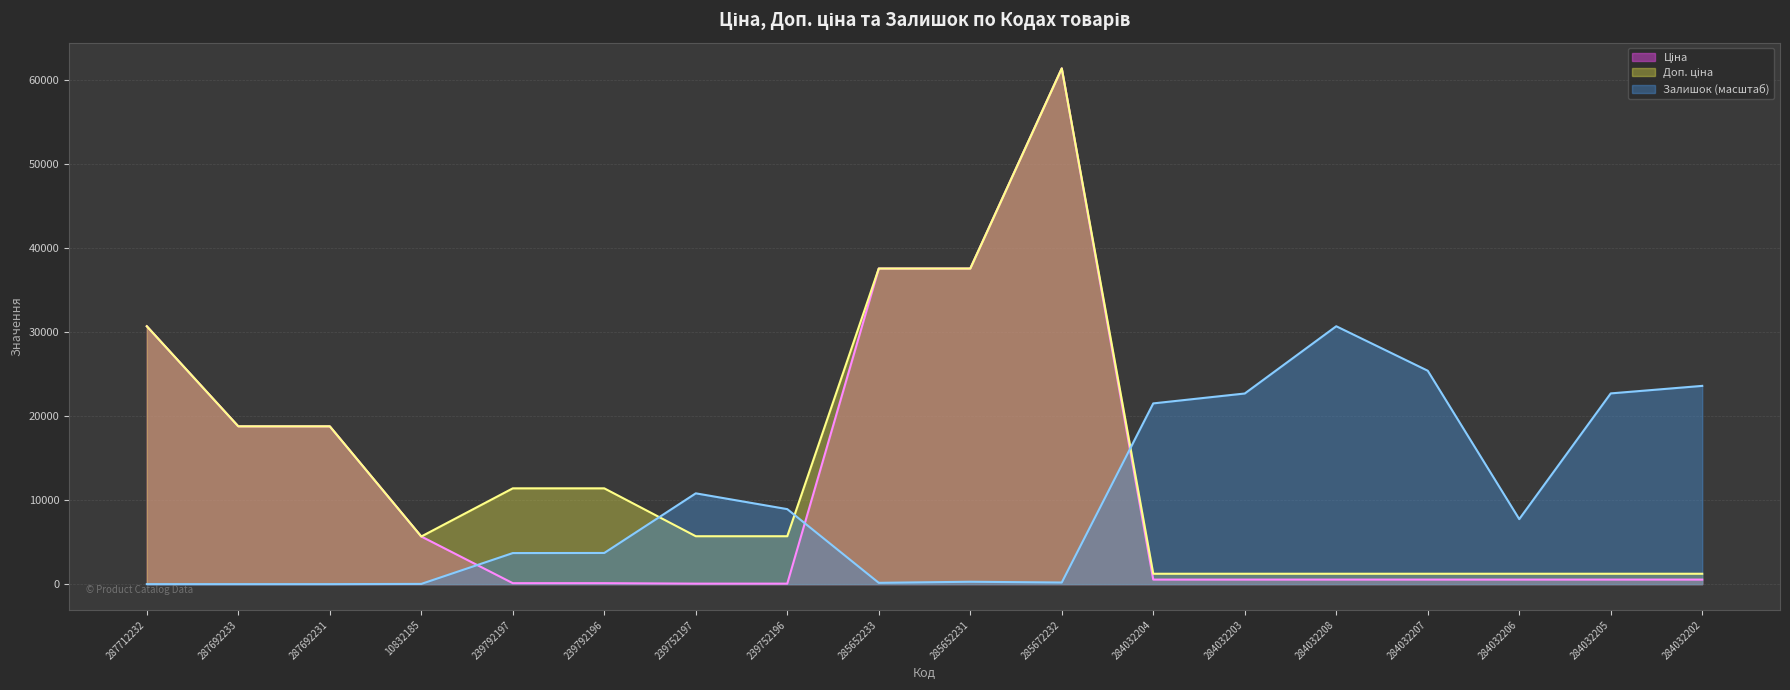

At which category does Ціна reach its first local peak?

285672232